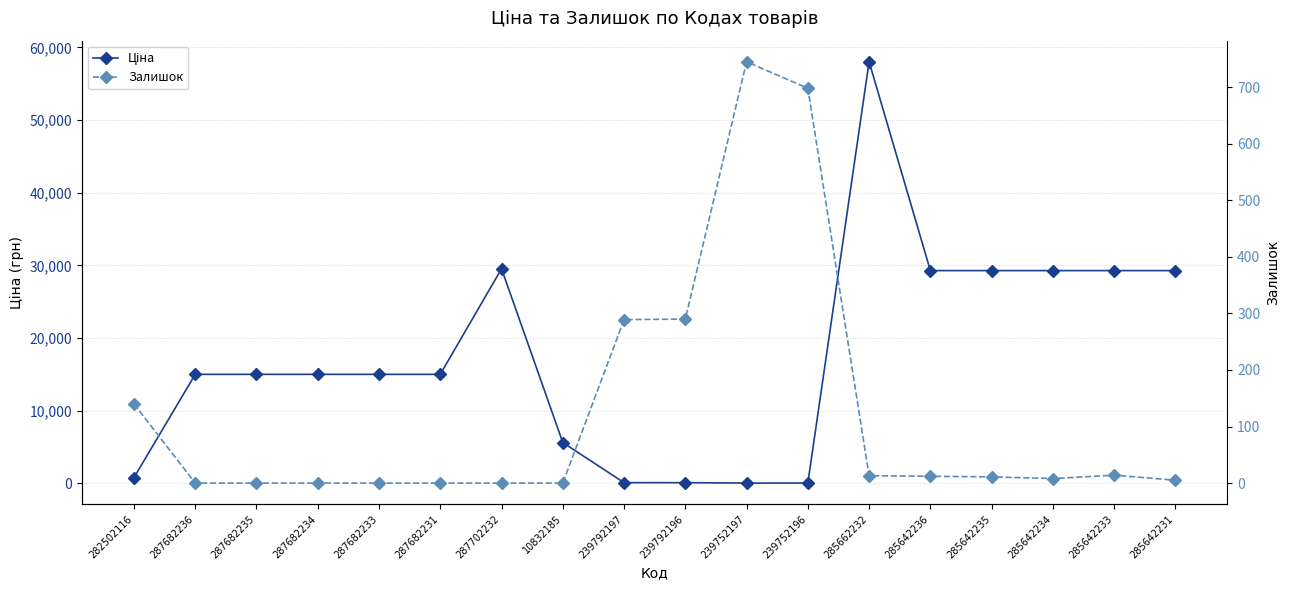

What is the difference between the highest and lowest values at 239792197?

175.7